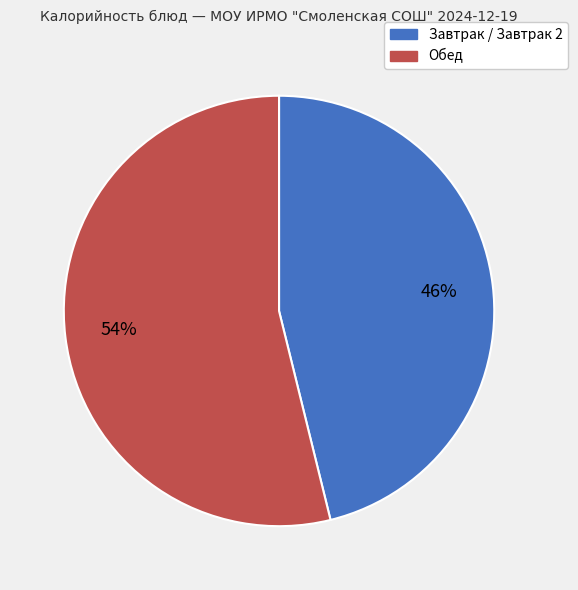

Count the number of slices in the pie.

2